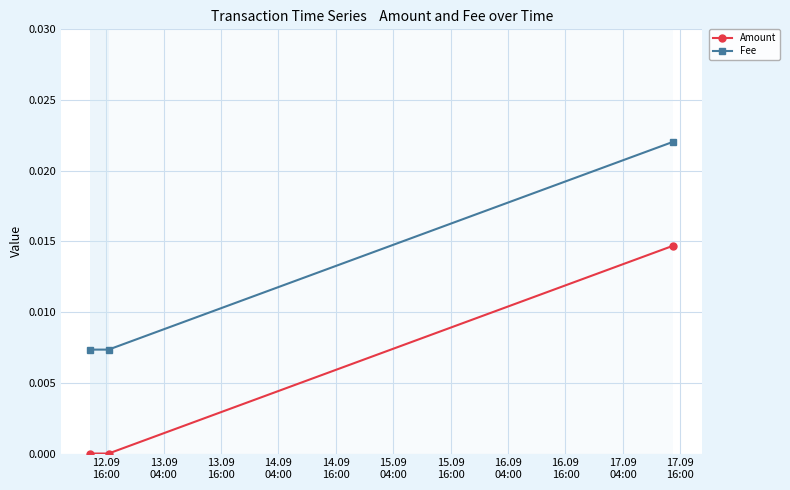

List the series in order of their overall mean, highest first.

Fee, Amount